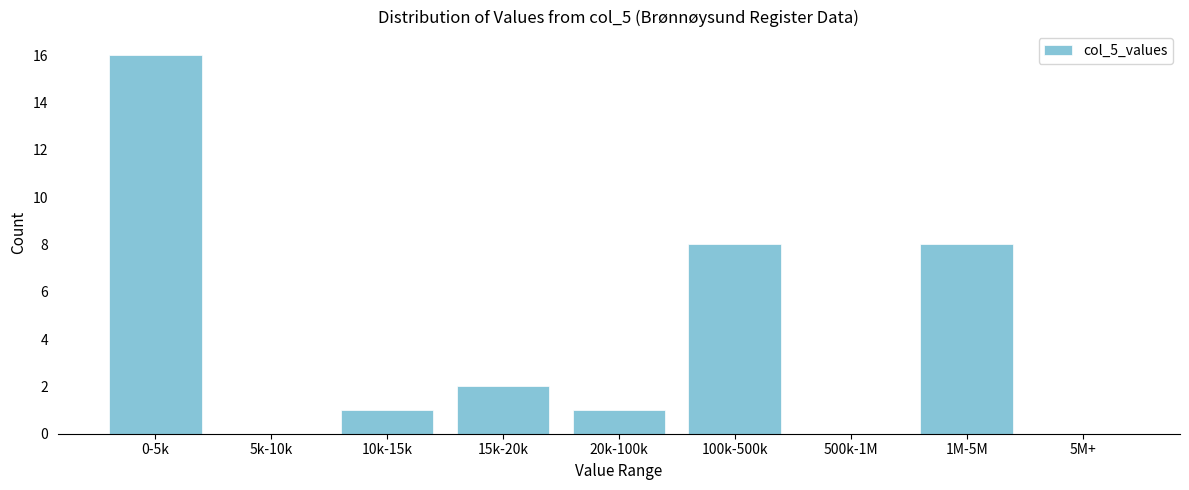

Reading left to right, list all the values displayed in this chart.

0-5k=16	5k-10k=0	10k-15k=1	15k-20k=2	20k-100k=1	100k-500k=8	500k-1M=0	1M-5M=8	5M+=0